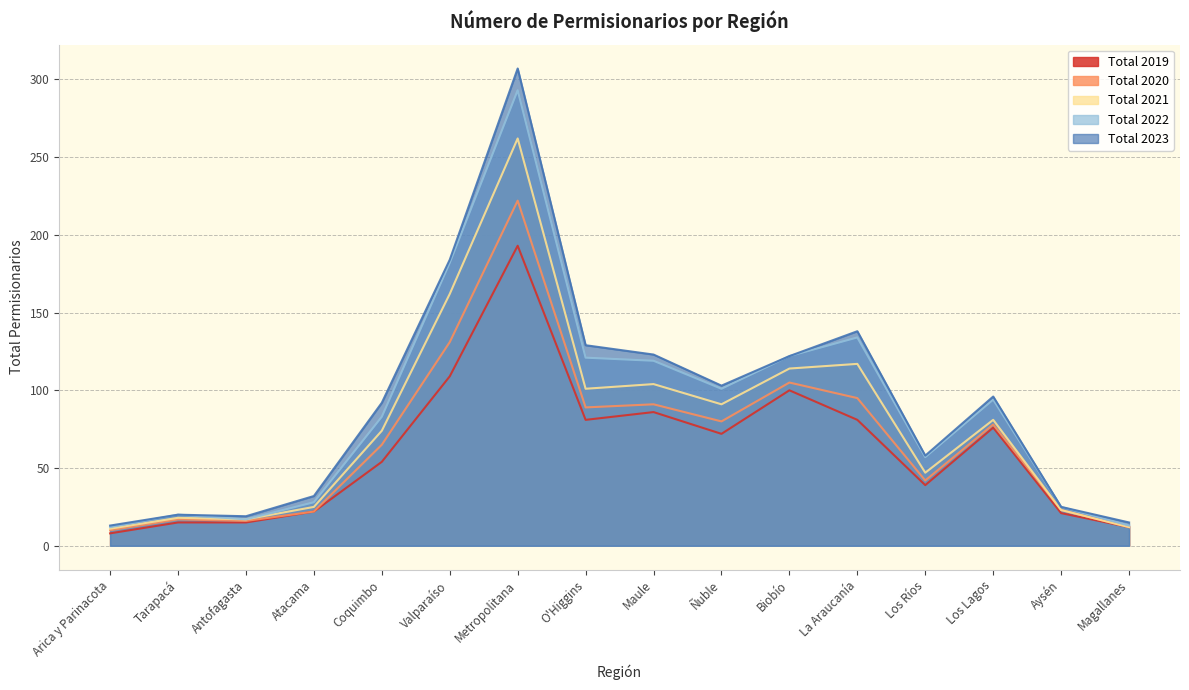

Reading left to right, list all the values displayed in this chart.

Total 2019: Arica y Parinacota=8	Tarapacá=15	Antofagasta=15	Atacama=22	Coquimbo=54	Valparaíso=109	Metropolitana=193	O'Higgins=81	Maule=86	Ñuble=72	Biobío=100	La Araucanía=81	Los Ríos=39	Los Lagos=76	Aysén=21	Magallanes=12
Total 2020: Arica y Parinacota=10	Tarapacá=17	Antofagasta=16	Atacama=22	Coquimbo=65	Valparaíso=131	Metropolitana=222	O'Higgins=89	Maule=91	Ñuble=80	Biobío=105	La Araucanía=95	Los Ríos=42	Los Lagos=78	Aysén=23	Magallanes=12
Total 2021: Arica y Parinacota=11	Tarapacá=18	Antofagasta=17	Atacama=25	Coquimbo=74	Valparaíso=162	Metropolitana=262	O'Higgins=101	Maule=104	Ñuble=91	Biobío=114	La Araucanía=117	Los Ríos=47	Los Lagos=81	Aysén=23	Magallanes=12
Total 2022: Arica y Parinacota=12	Tarapacá=20	Antofagasta=17	Atacama=28	Coquimbo=83	Valparaíso=182	Metropolitana=293	O'Higgins=121	Maule=119	Ñuble=101	Biobío=122	La Araucanía=134	Los Ríos=57	Los Lagos=94	Aysén=25	Magallanes=13
Total 2023: Arica y Parinacota=13	Tarapacá=20	Antofagasta=19	Atacama=32	Coquimbo=92	Valparaíso=184	Metropolitana=307	O'Higgins=129	Maule=123	Ñuble=103	Biobío=122	La Araucanía=138	Los Ríos=58	Los Lagos=96	Aysén=25	Magallanes=15